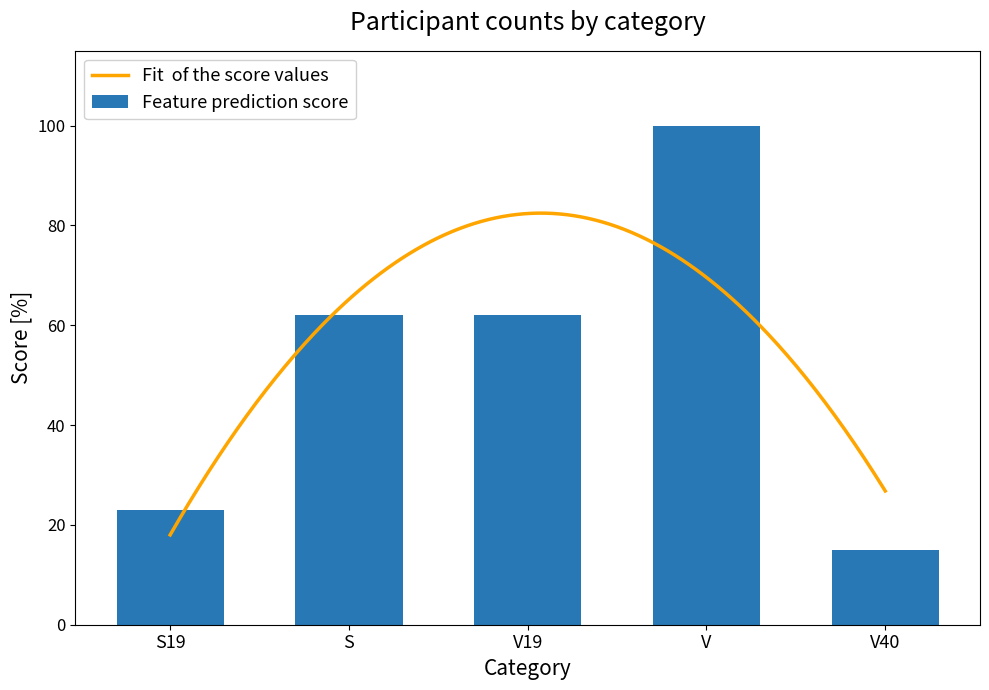

What value does the data have at S?

62